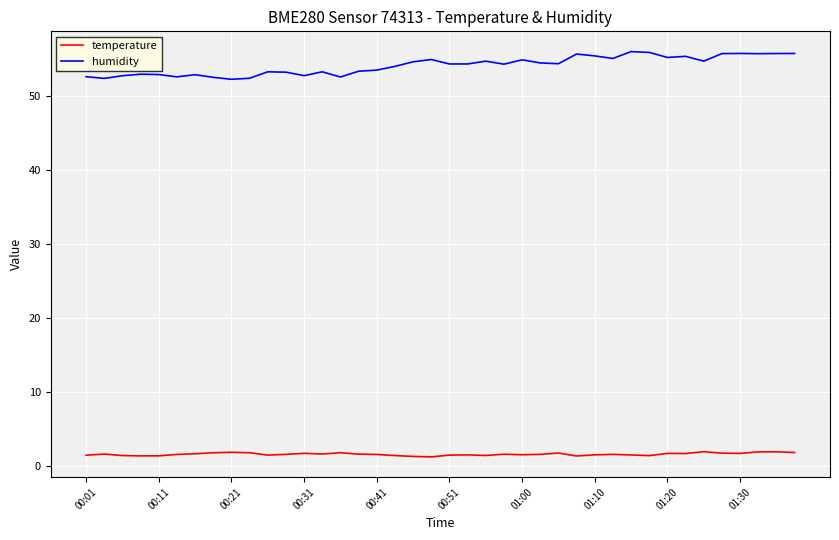

Rank the series by their average value, from highest to lowest.

humidity, temperature